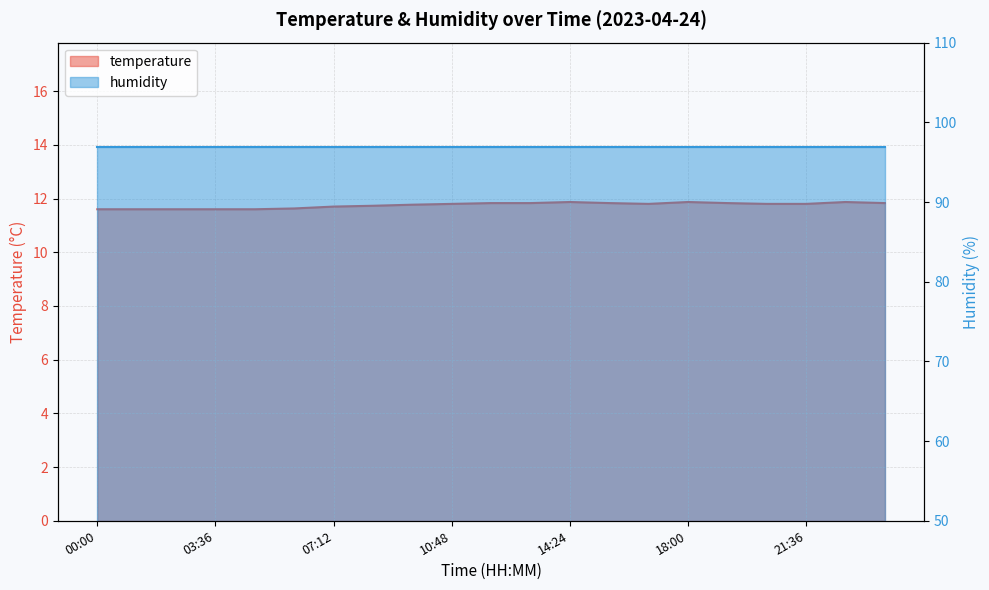

What is the label of the 6th point from the right?

18:00